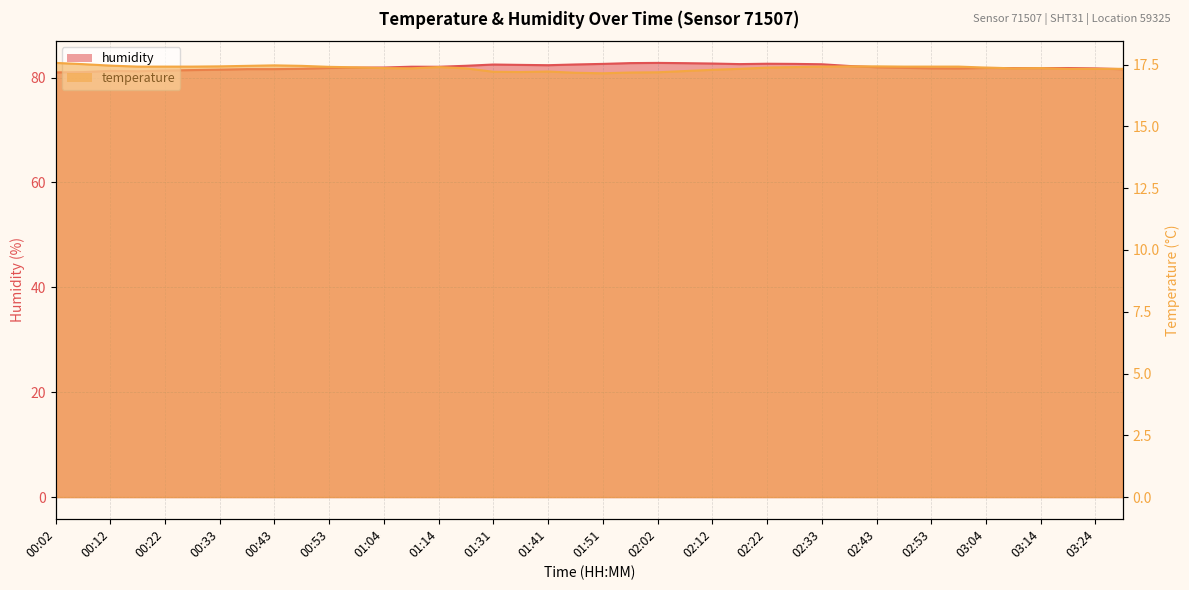

The value of temperature at 02:02 is 17.2. True or false?

True